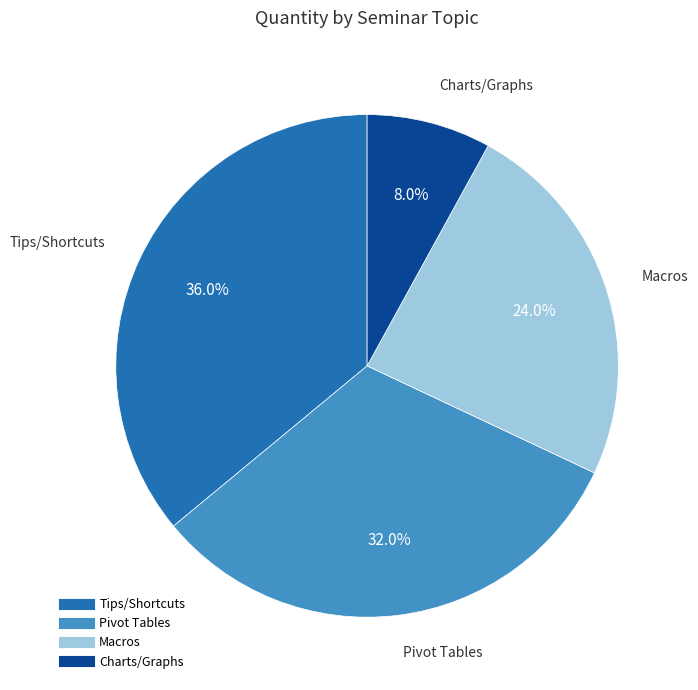

Combined, do Pivot Tables and Charts/Graphs account for over 50%?

No